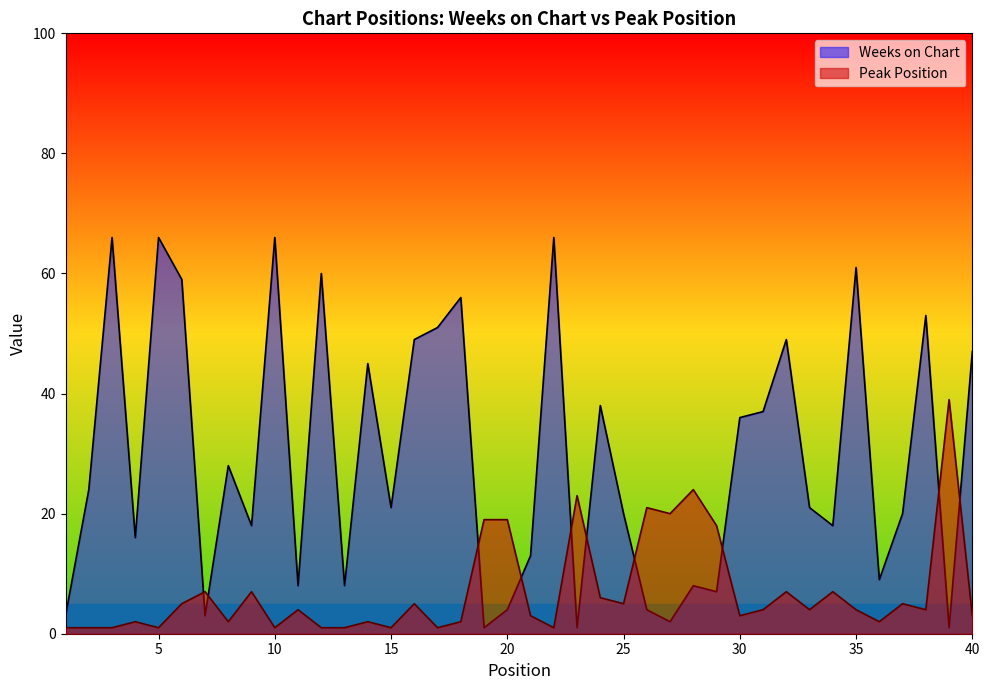

True or false: Weeks on Chart has a value of 87 at 32.

False